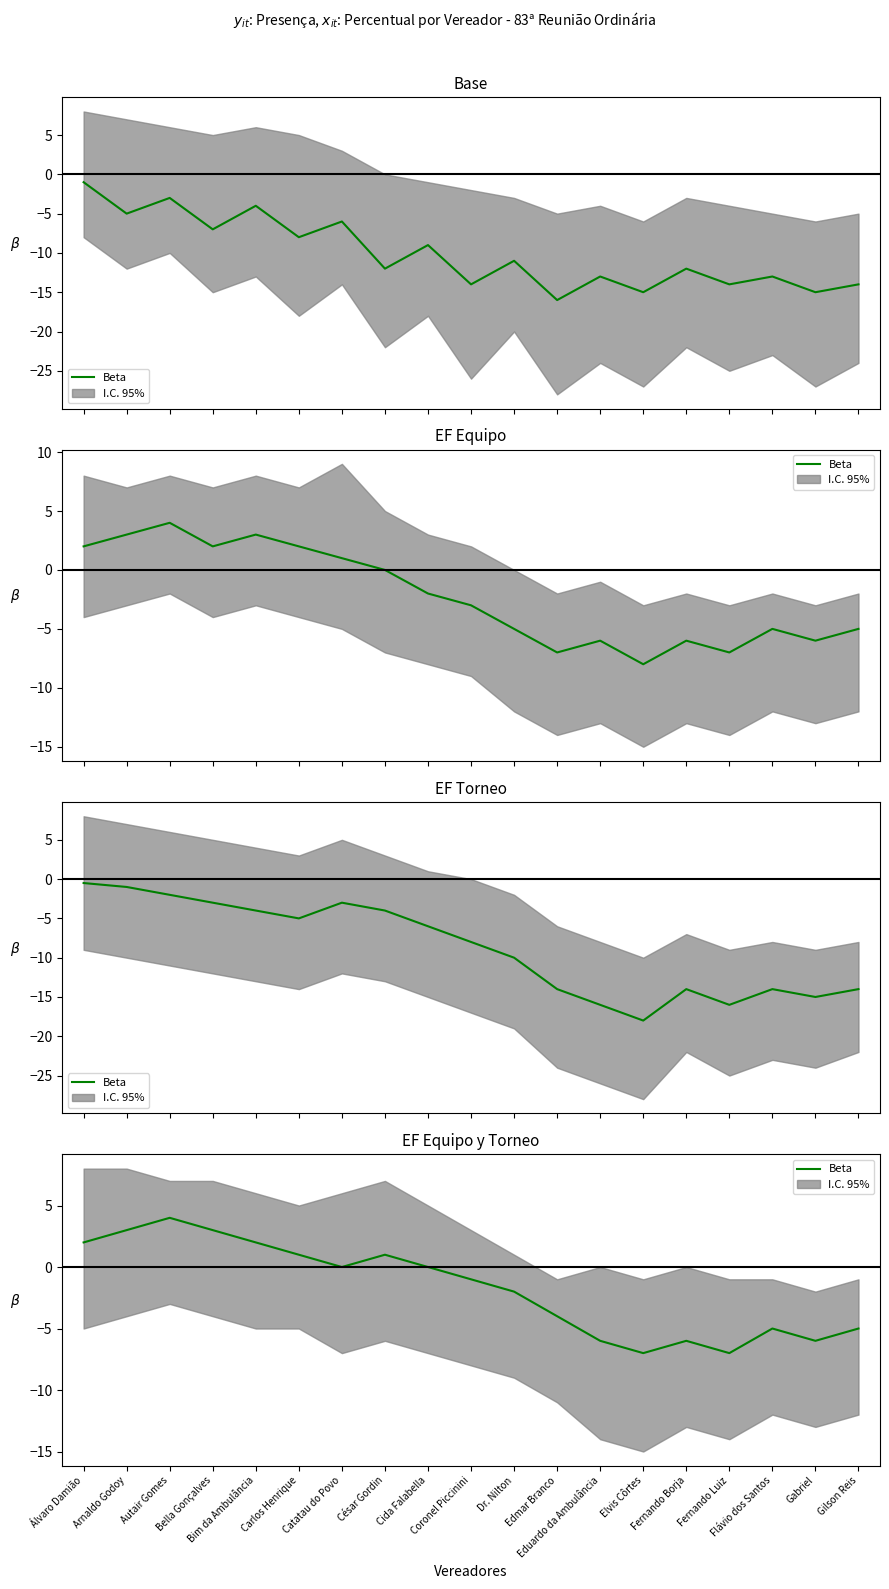

What position from the right is Elvis Côrtes?

6